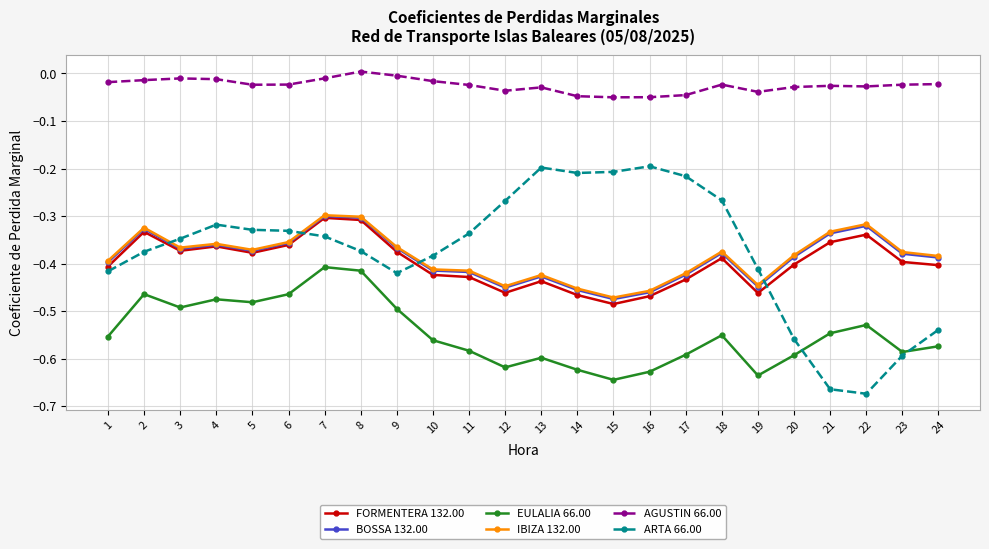

True or false: AGUSTIN 66.00 and BOSSA 132.00 cross at least once.

False